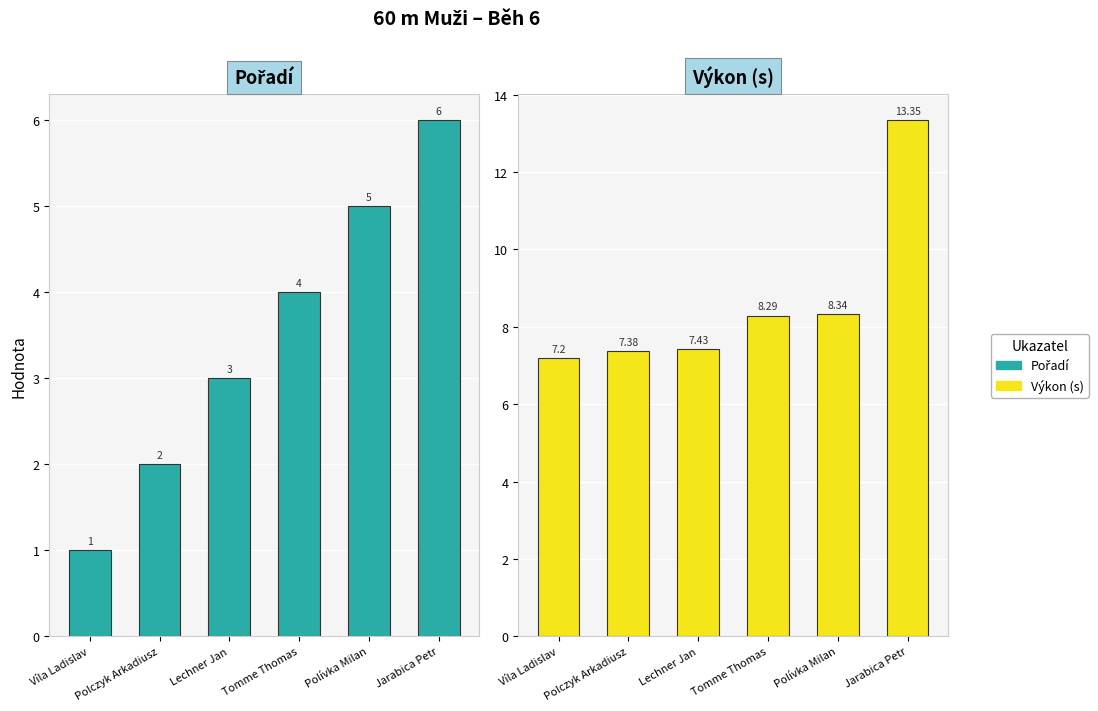

At which category does the chart reach its minimum across all series?

Víla Ladislav